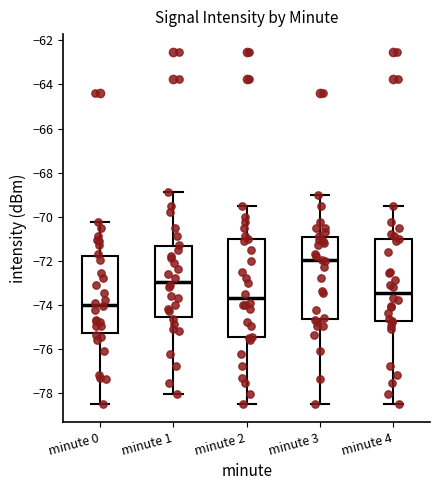

Where is the upper edge of the box for minute 3 on the y-axis? The values are not printed on the chart, so give them approximately, as read against the axis.

-71.0